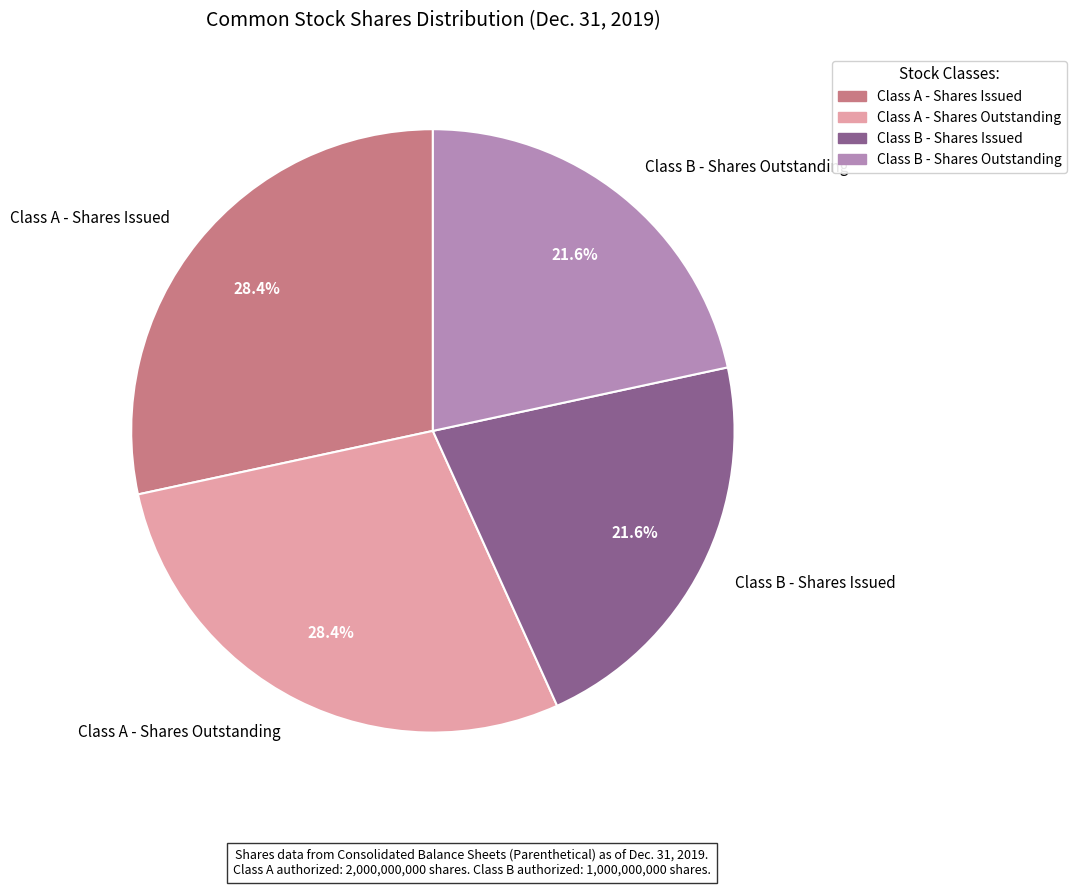

To the nearest percent, what percentage of the pie is Class A - Shares Outstanding?

28%